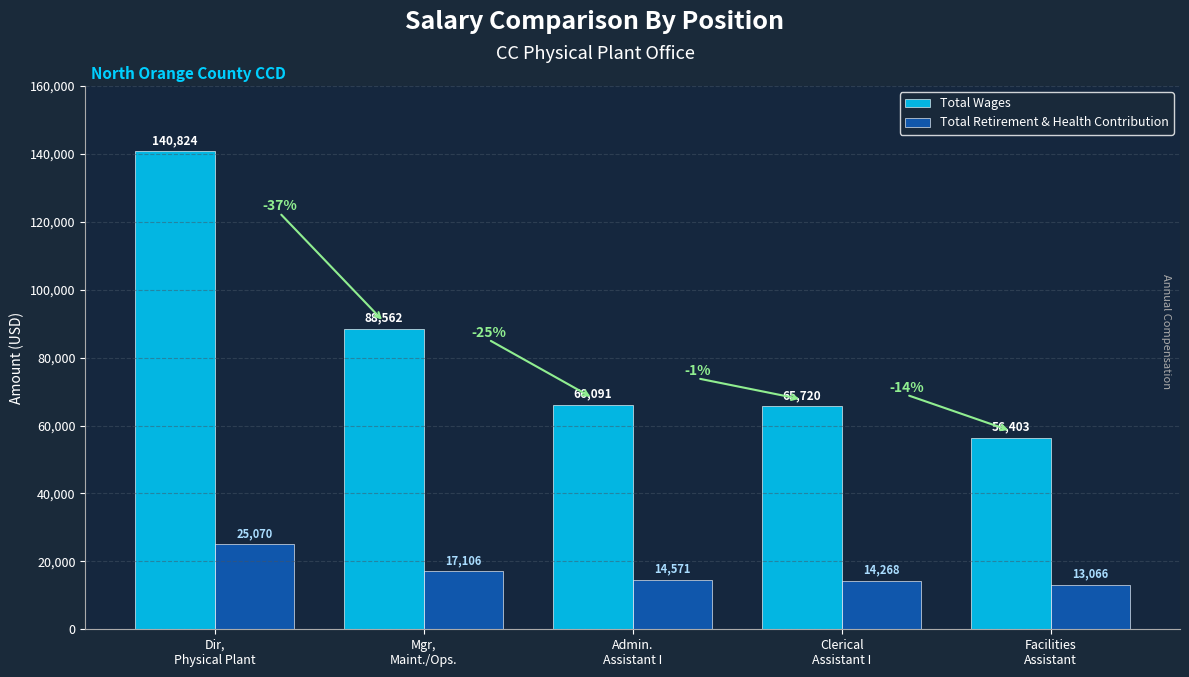

Reading left to right, list all the values displayed in this chart.

Total Wages: 140824	88562	66091	65720	56403
Total Retirement & Health Contribution: 25070	17106	14571	14268	13066